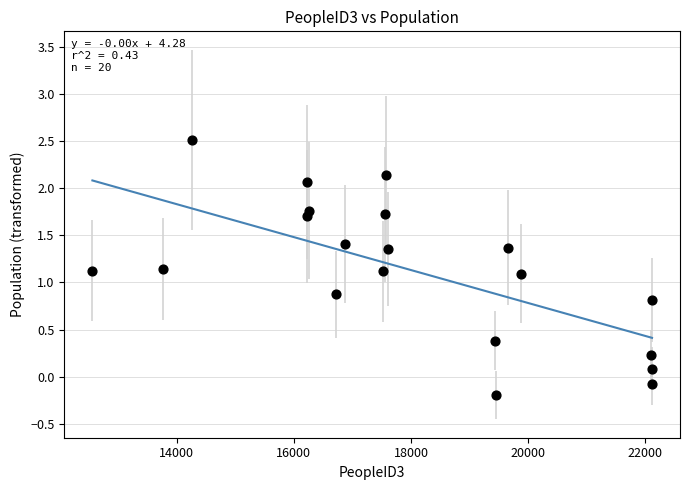

What is the range of Y values (max minus min)?

2.7